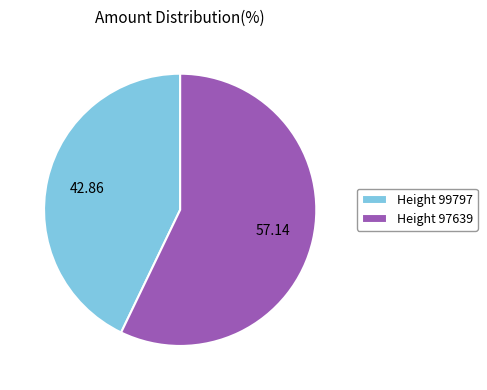

Do Height 97639 and Height 99797 together represent more than half of the pie?

Yes